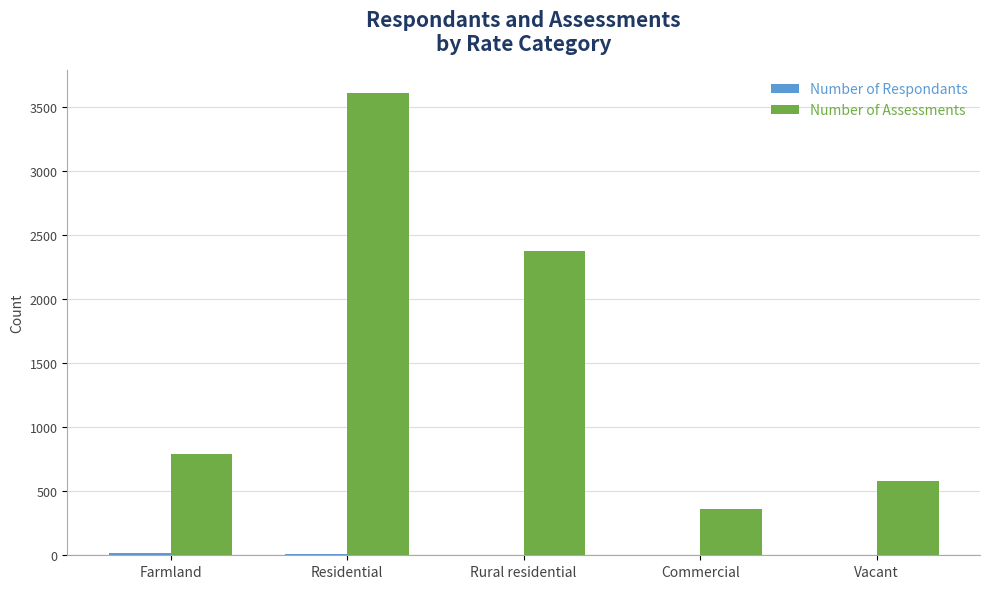

Which label corresponds to the largest value in the chart?

Residential